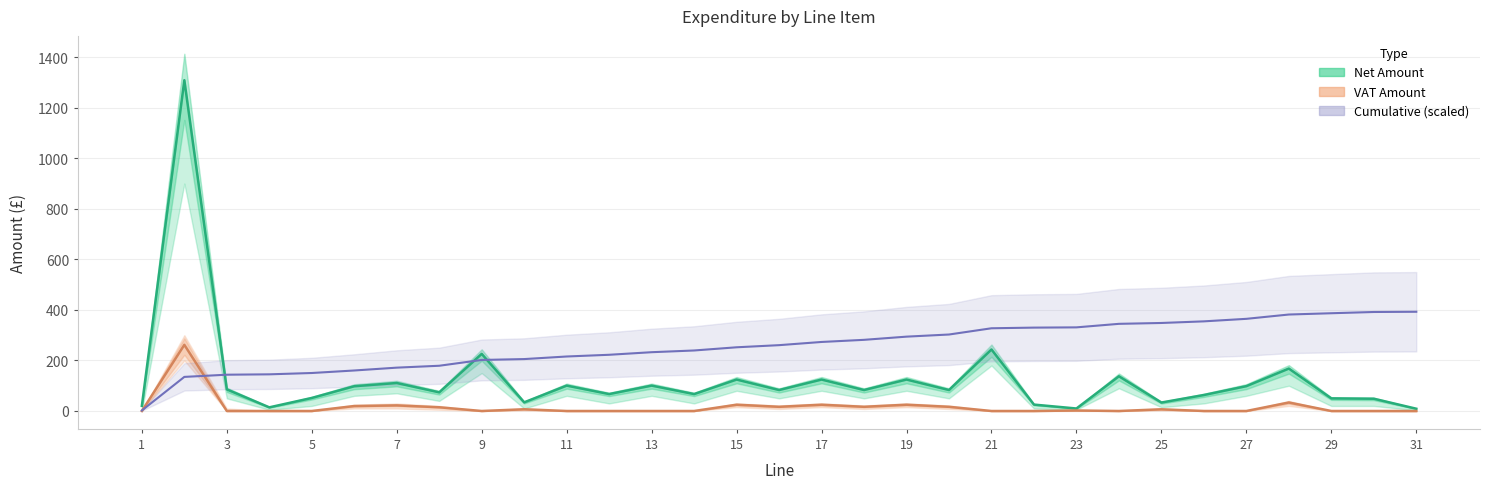

Does the chart have visible grid lines?

Yes